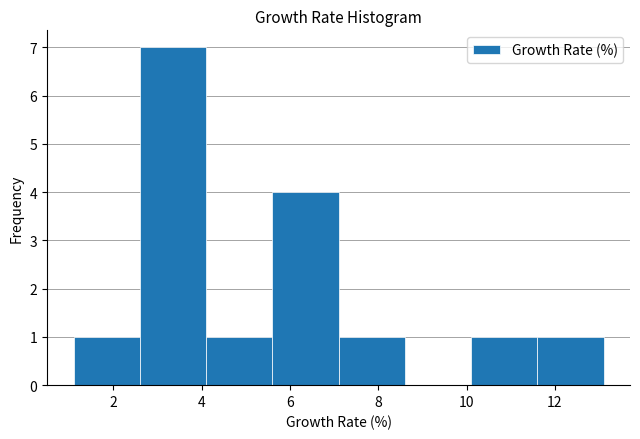

What is the height of the bar covering 7.1 to 8.6 on the x-axis? Neither the bar edges nor the heights are printed on the chart, so give them approximately, as read against the axes.

1